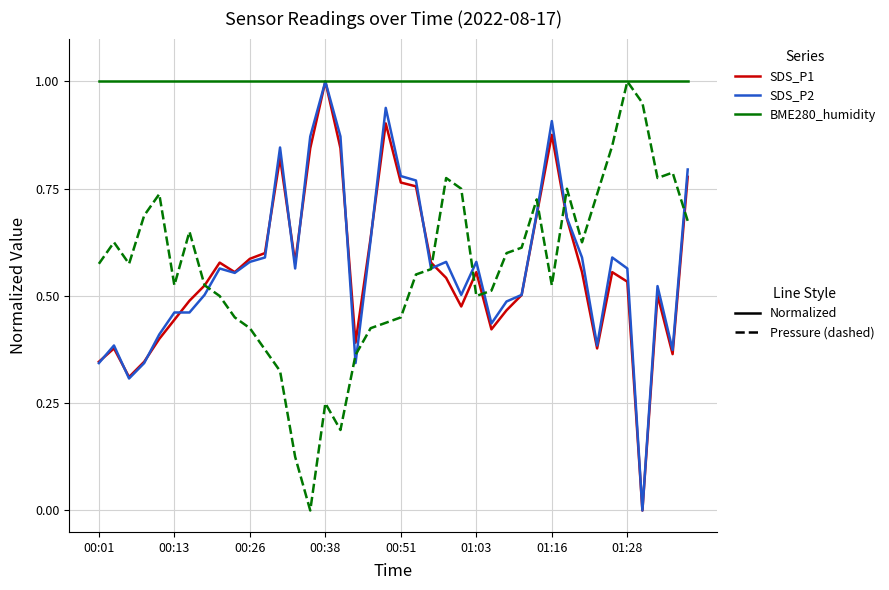

What is the maximum value shown in the chart?

1.0